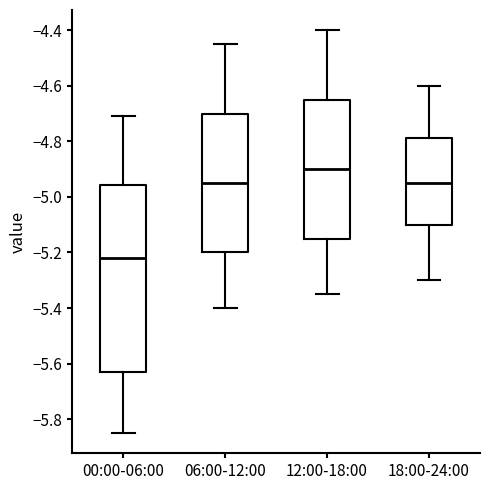

Which box has the highest median line?

12:00-18:00